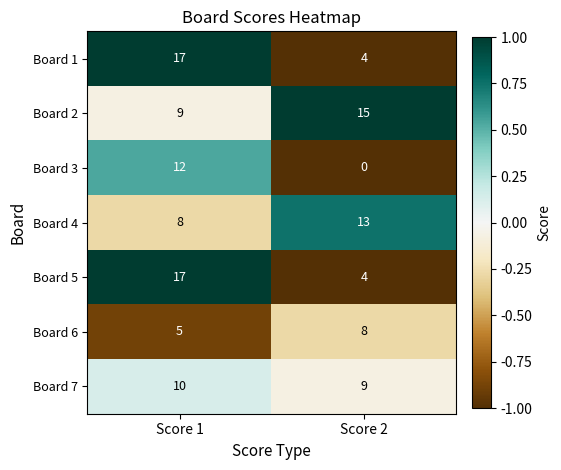

Rank the categories by Board 6 value from lowest to highest.

Score 1, Score 2